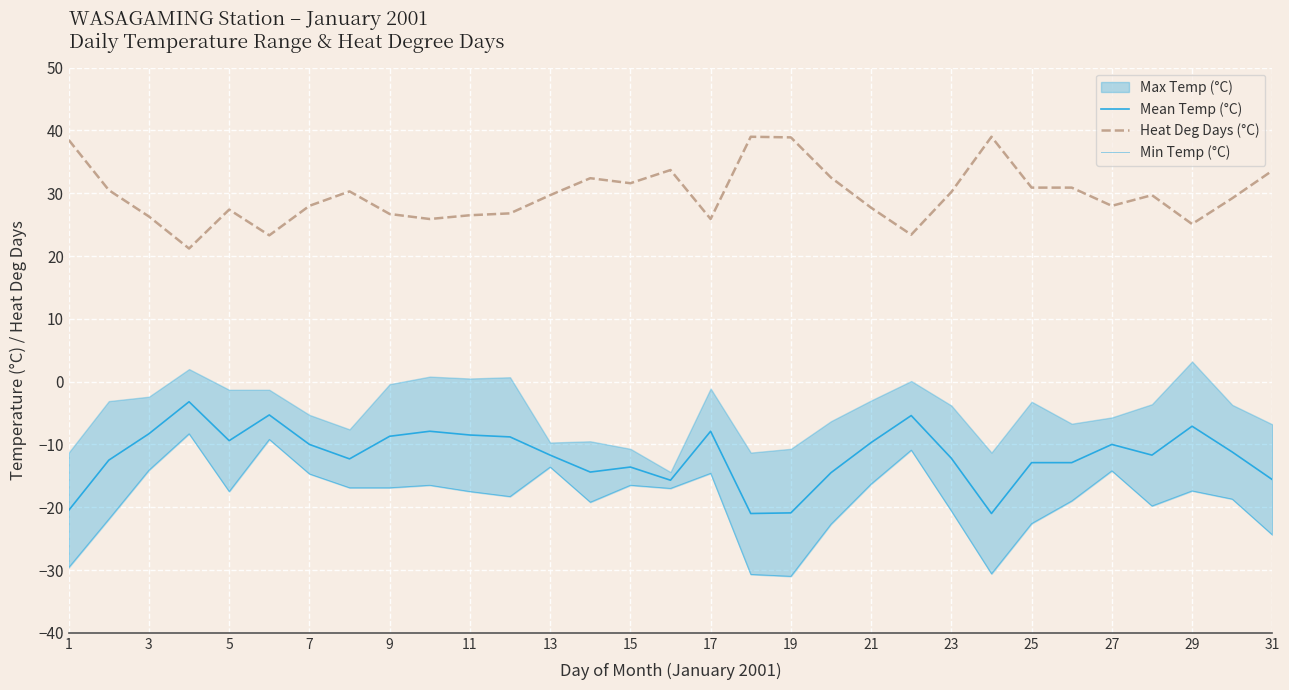

What is the difference between the Heat Deg Days (°C) values at 17 and 25?

5.0